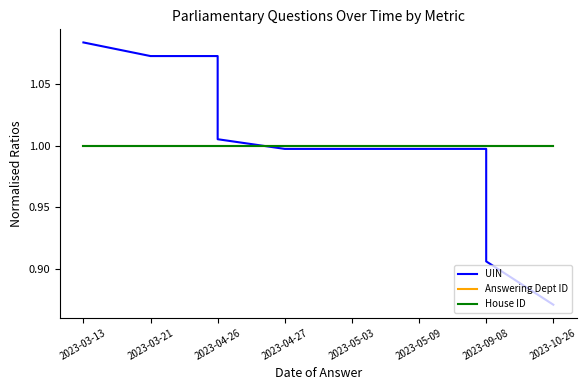

The value of Answering Dept ID at 2023-03-21 is 1.0. True or false?

True